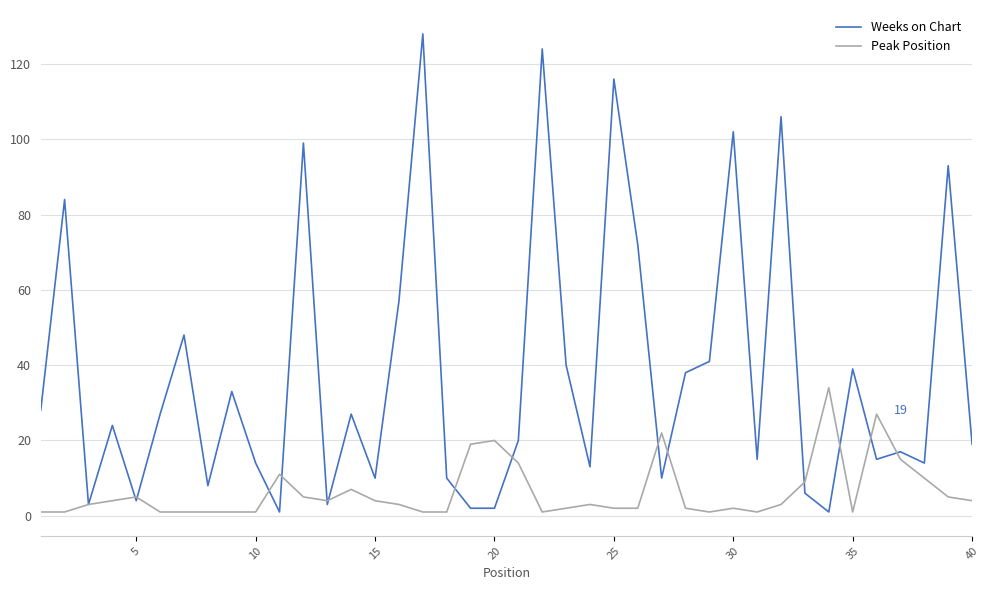

True or false: Weeks on Chart has more than 0 points higher than both neighbors.

True